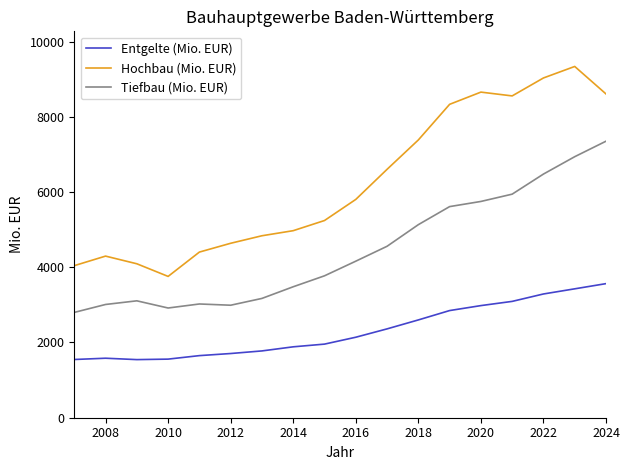

What are all the series names shown in the legend?

Entgelte (Mio. EUR), Hochbau (Mio. EUR), Tiefbau (Mio. EUR)